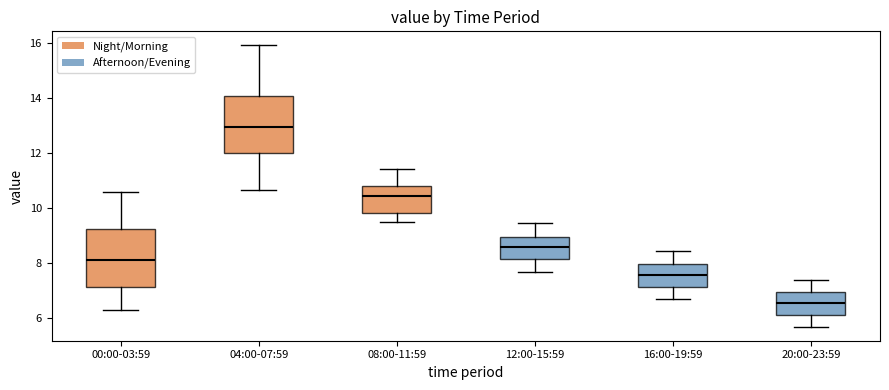

Where is the upper edge of the box for 04:00-07:59 on the y-axis? The values are not printed on the chart, so give them approximately, as read against the axis.

14.0